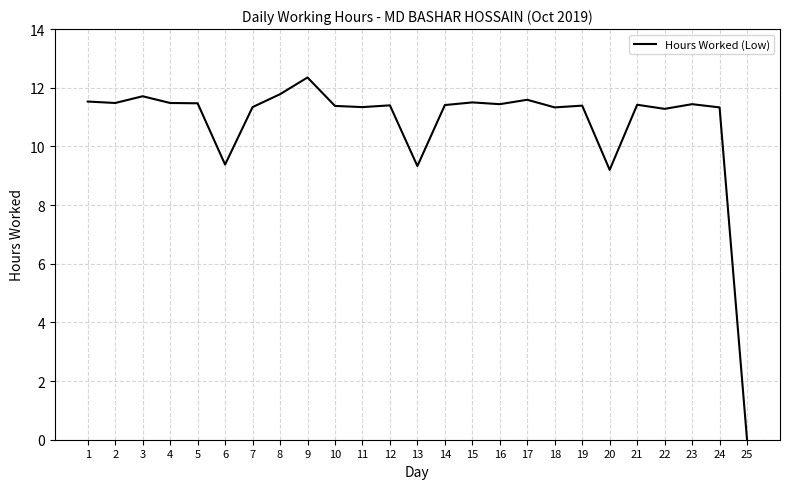

The chart shows a value of 20.0 at 22. True or false?

False